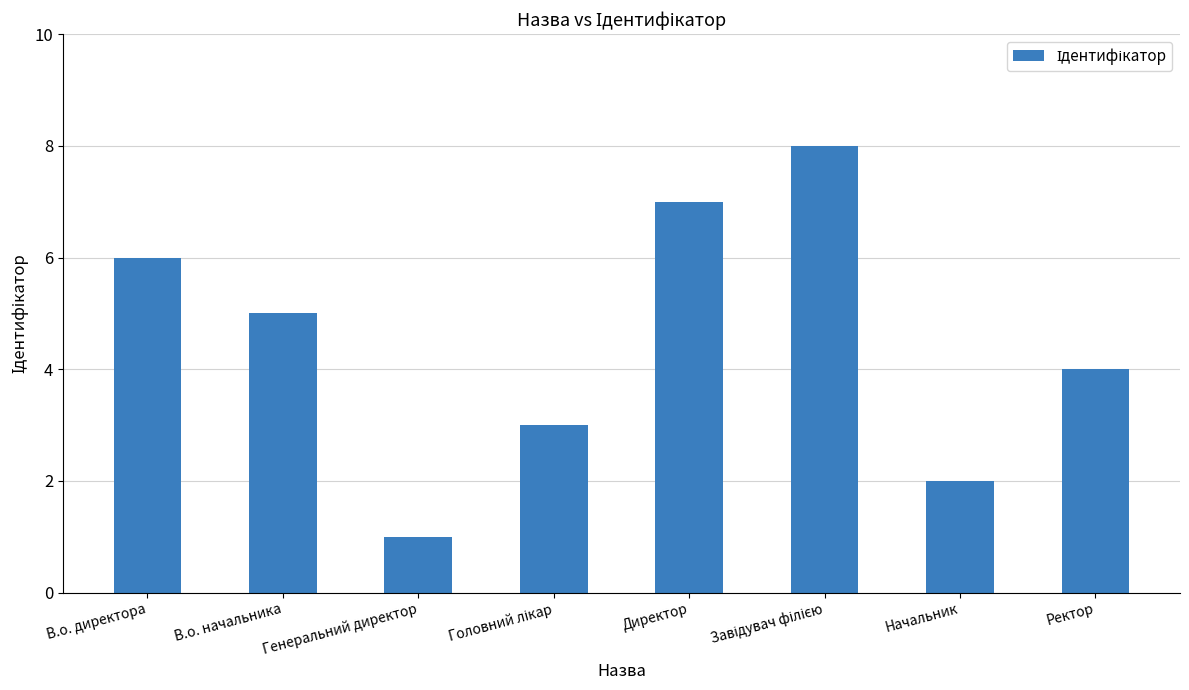

At which category does the chart reach its minimum across all series?

Генеральний директор